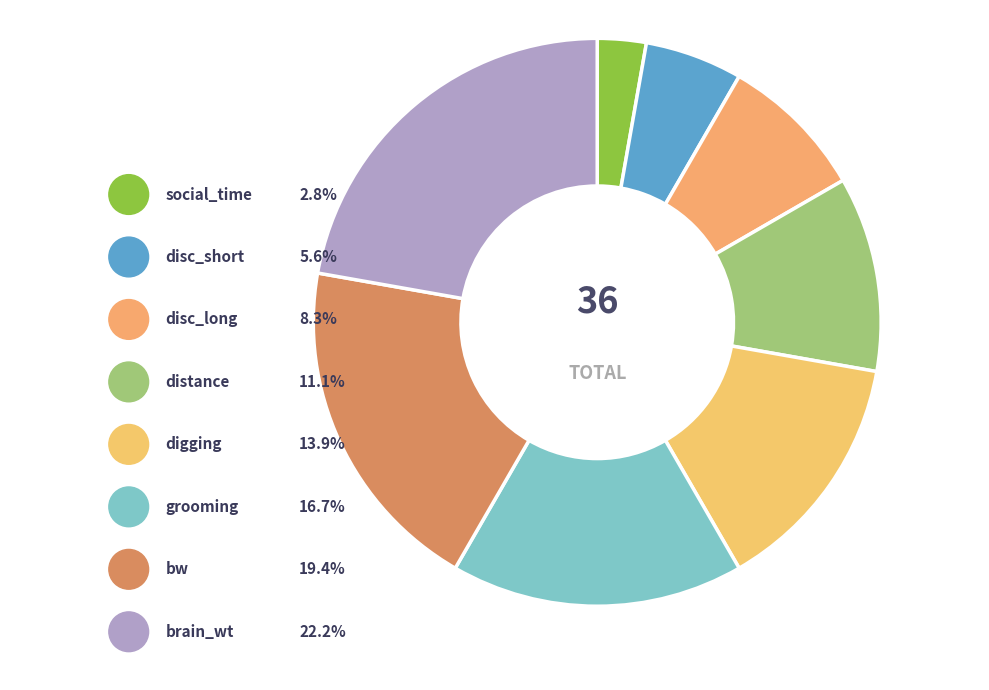

True or false: discrimination_long accounts for 8% of the total.

True